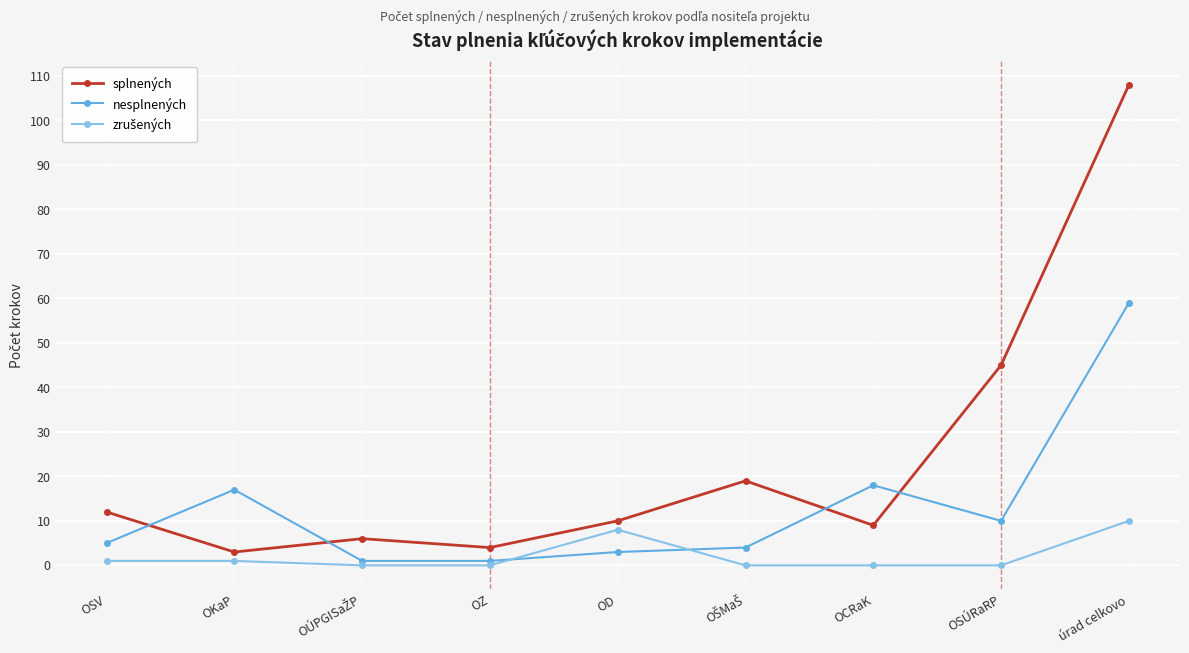

True or false: splnených and nesplnených intersect in this chart.

True